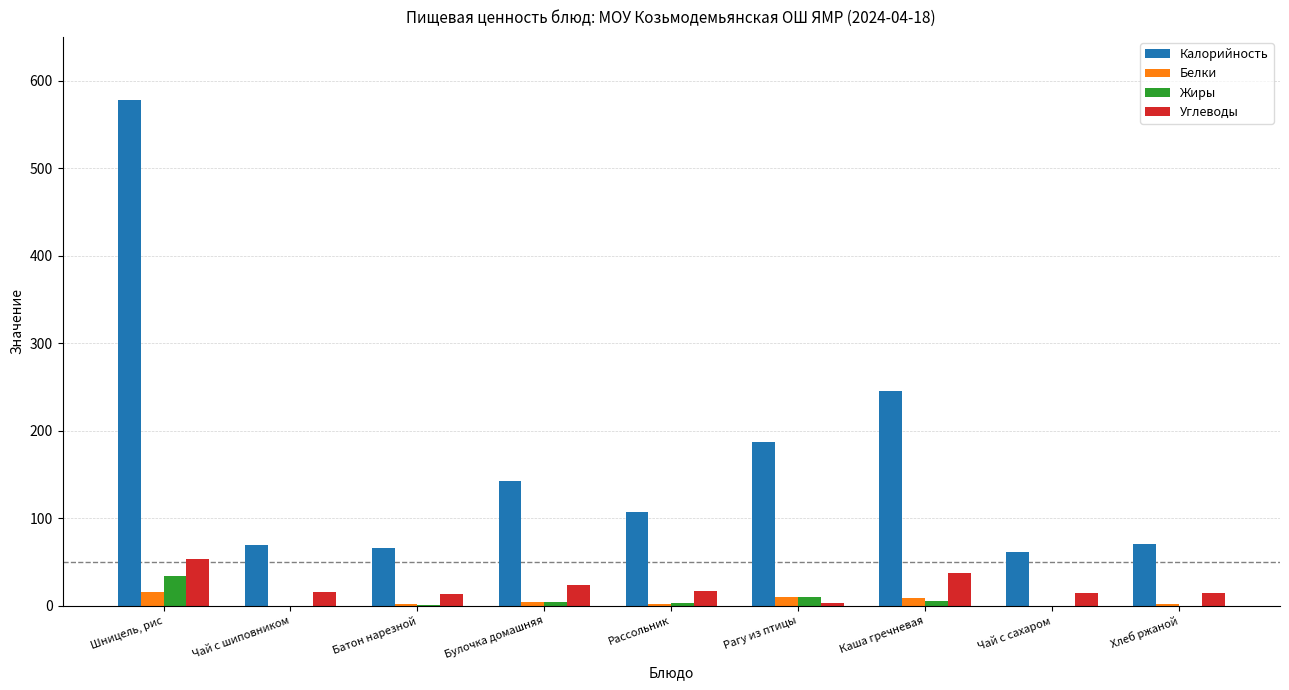

Is the value of Углеводы at Чай с шиповником greater than the value of Жиры at Хлеб ржаной?

Yes